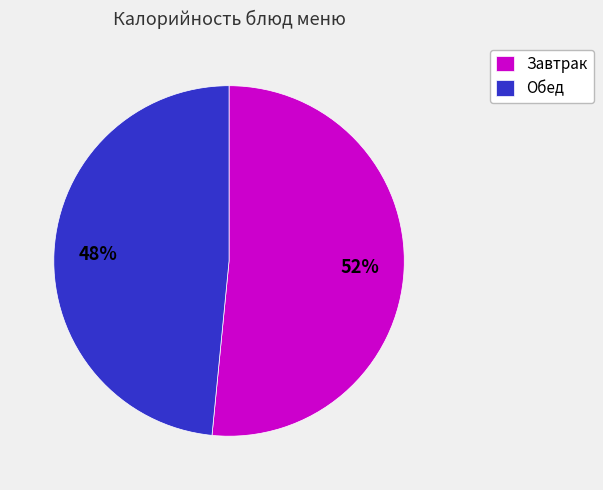

Count the number of slices in the pie.

2